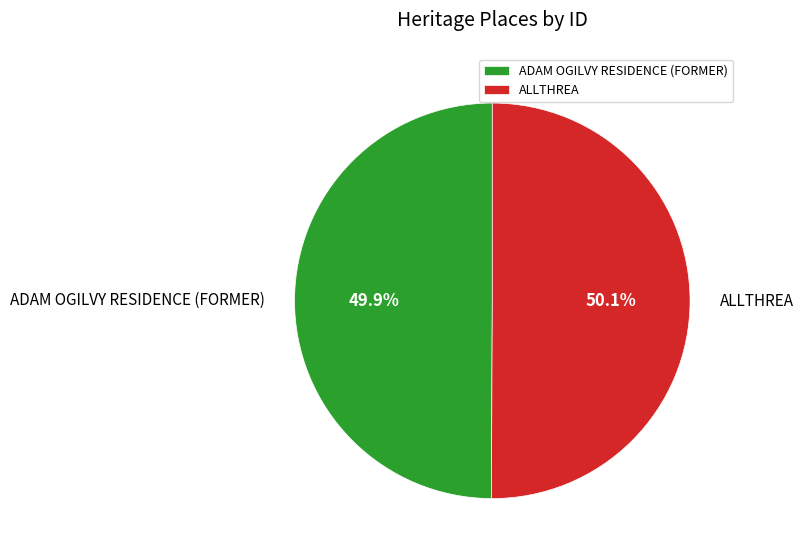

Does any single category account for the majority?

Yes